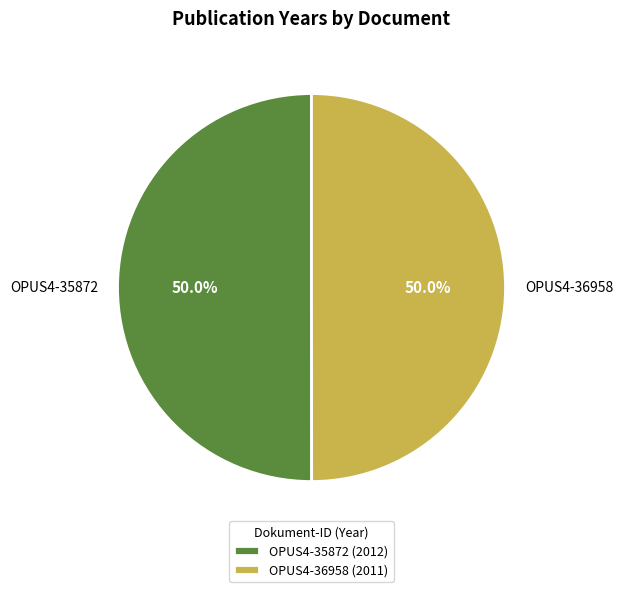

What is the ratio of the value at OPUS4-35872 to the value at OPUS4-36958?

1.0